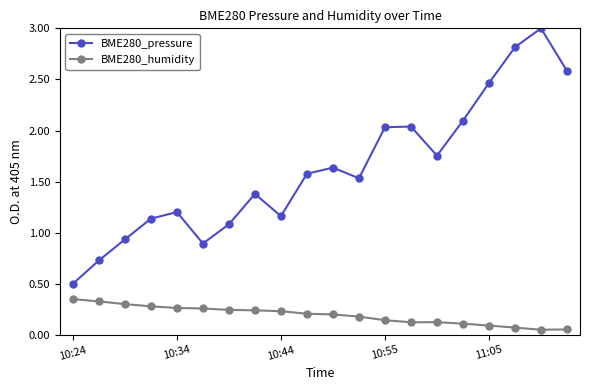

What is the value of the BME280_pressure point at the 18th from the left?

2.8